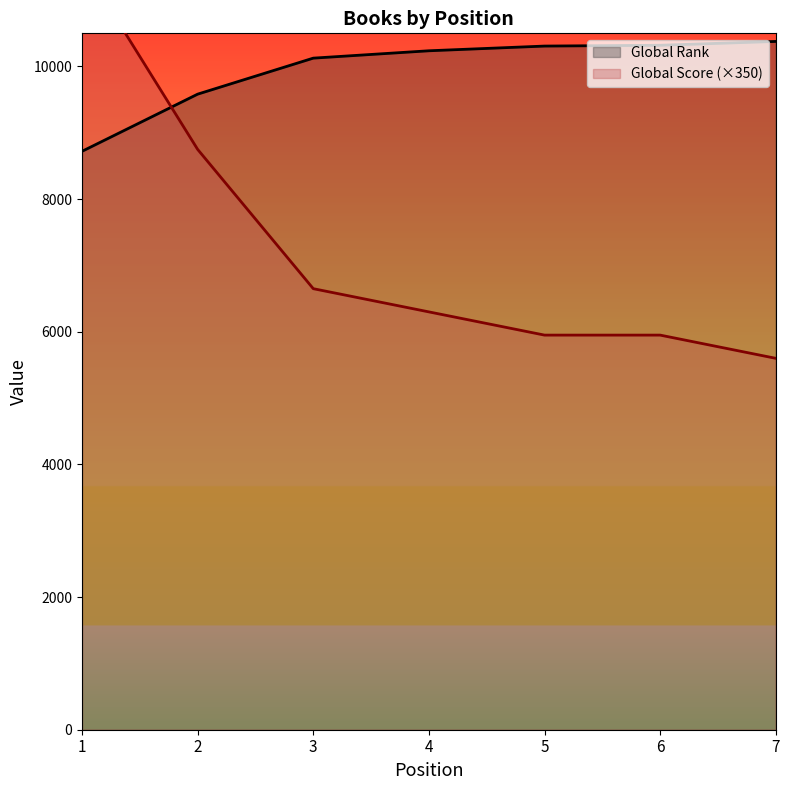

How many distinct data groups are displayed?

2